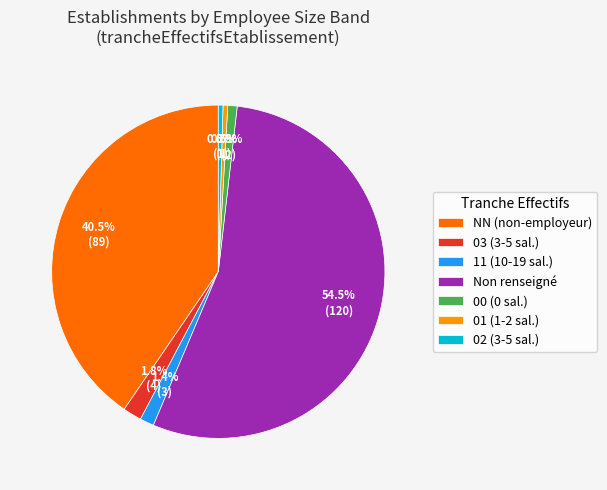

To the nearest percent, what is the average slice percentage?

14%